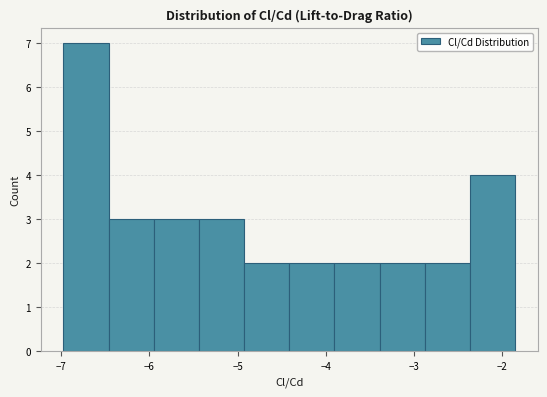

Reading left to right, list every bar in this chart as the range it spans on the x-axis followed by its height. Neither the bar edges nor the heights are printed on the chart, so give them approximately, as read against the axes.

-7.0 to -6.5: 7
-6.5 to -6.0: 3
-6.0 to -5.4: 3
-5.4 to -4.9: 3
-4.9 to -4.4: 2
-4.4 to -3.9: 2
-3.9 to -3.4: 2
-3.4 to -2.9: 2
-2.9 to -2.4: 2
-2.4 to -1.9: 4